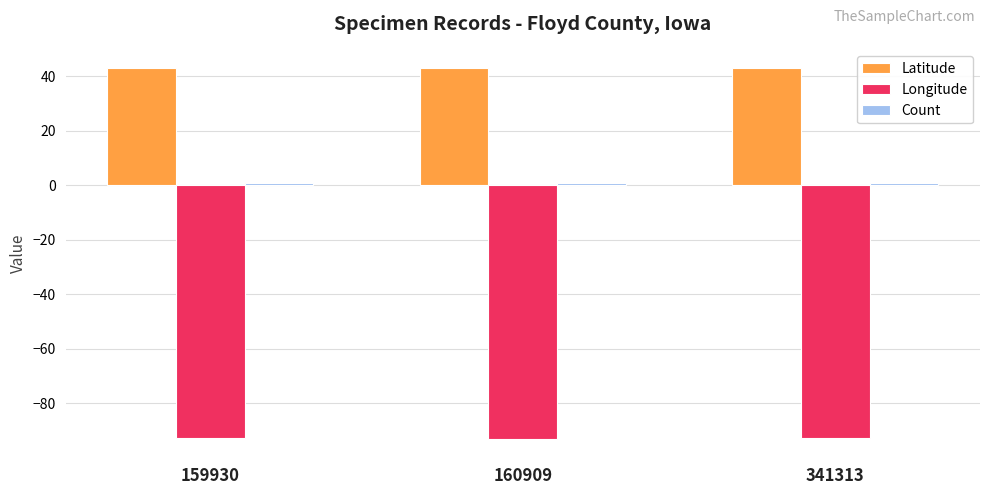

Is the value of Longitude at 159930 greater than the value of Latitude at 341313?

No